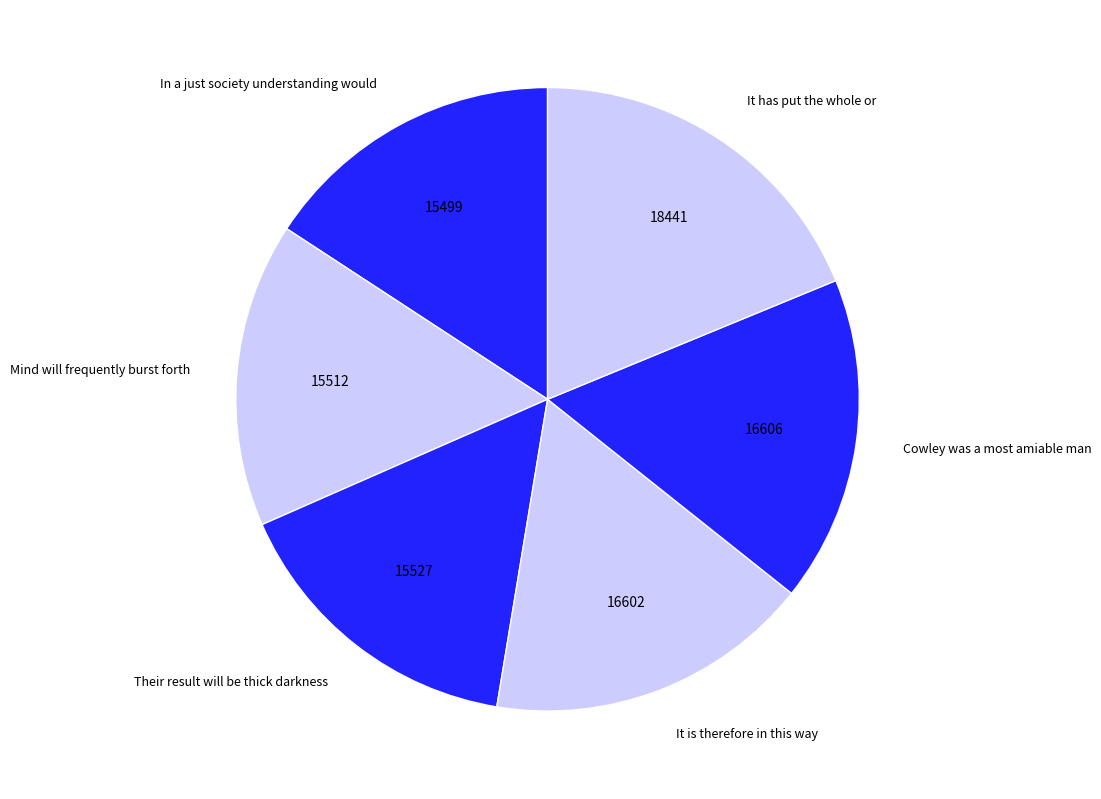

Does Cowley was a most amiable man account for over 50% of the chart?

No